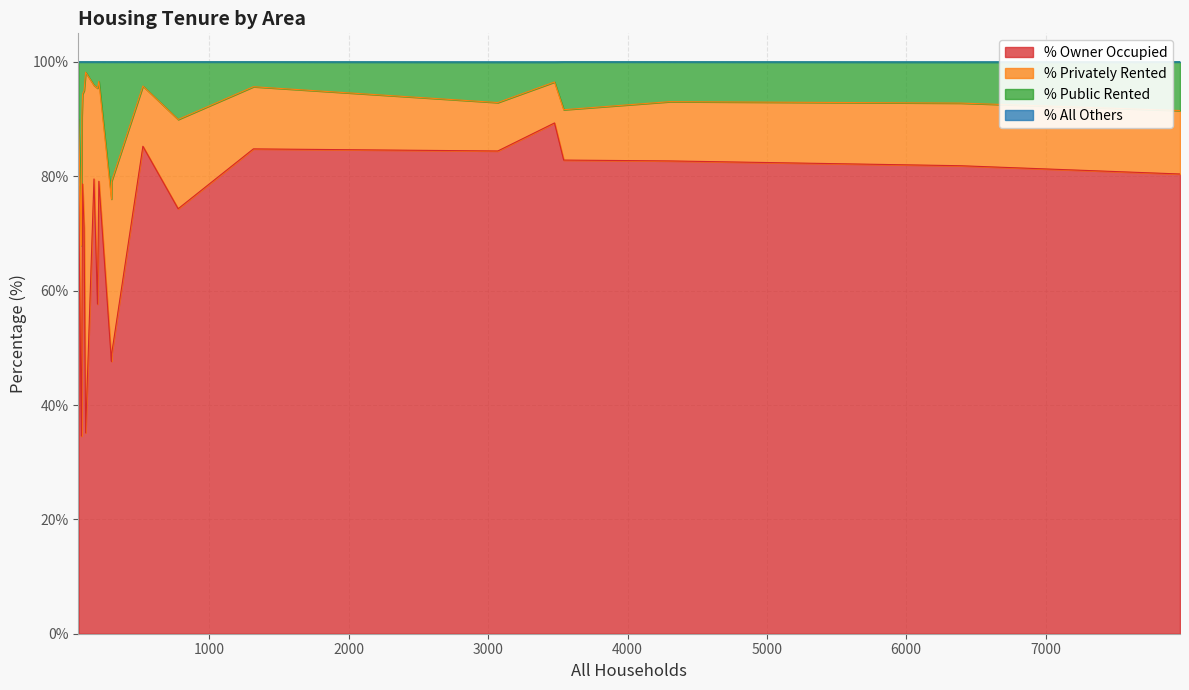

What are all the series names shown in the legend?

% Owner Occupied, % Privately Rented, % Public Rented, % All Others